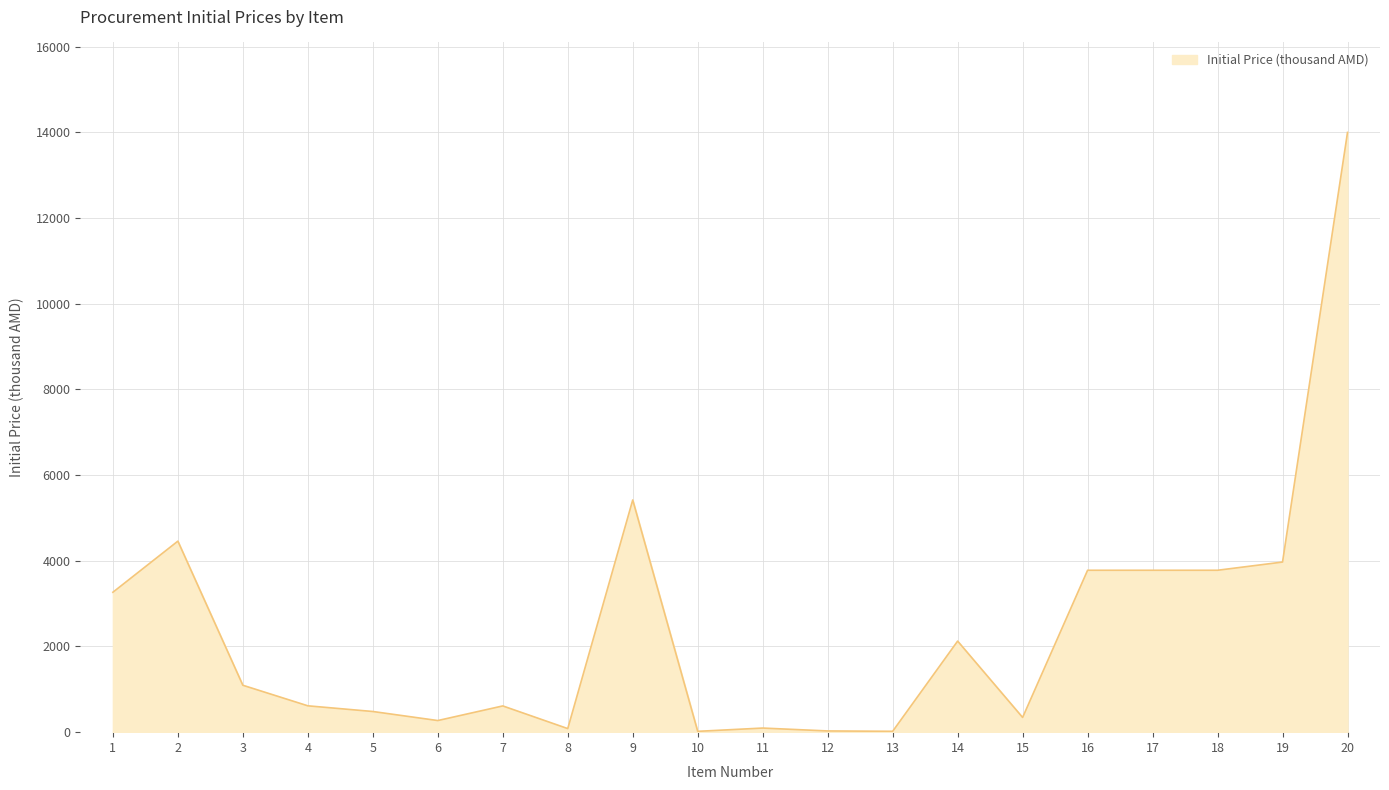

Where does the data first go above 1095?

1